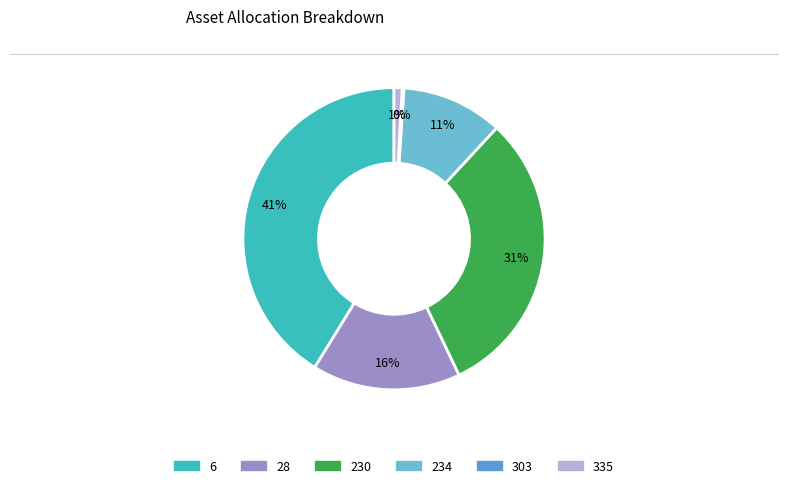

What is the largest slice in the pie chart?

6